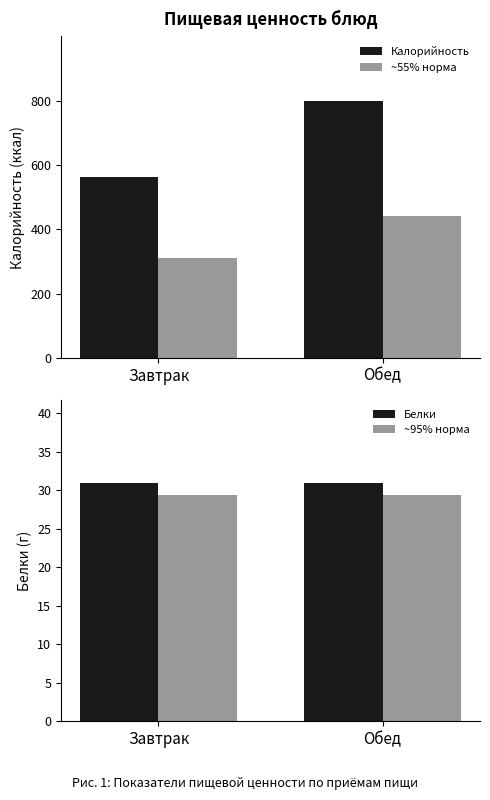

What value does the ~55% норма series have at Завтрак?

309.3